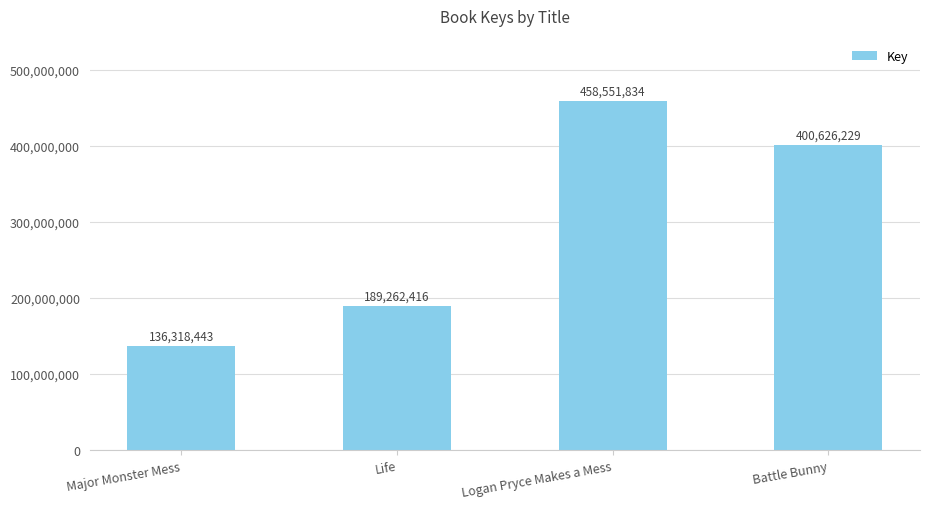

Reading left to right, transcribe all the data shown in this chart.

136318443	189262416	458551834	400626229